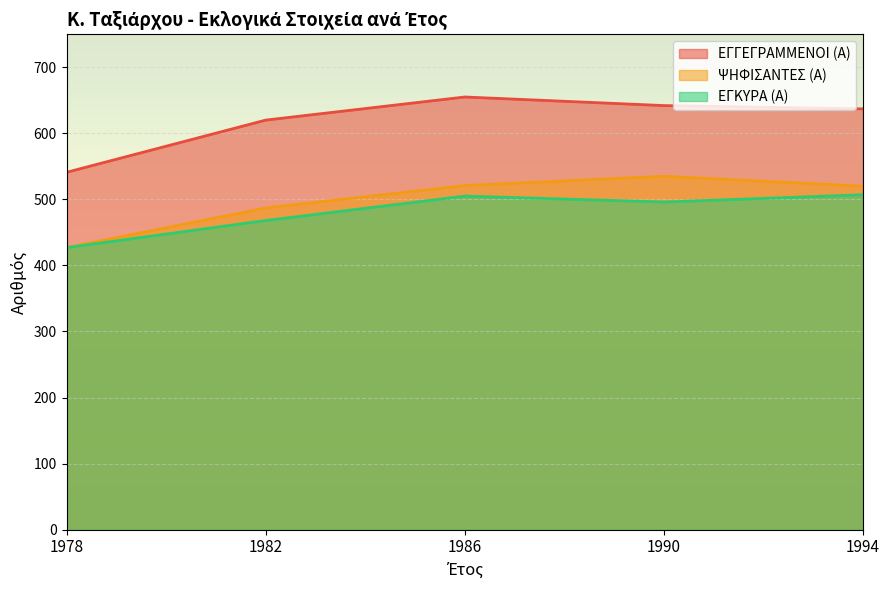

Does the chart display data point markers on the line(s)?

No